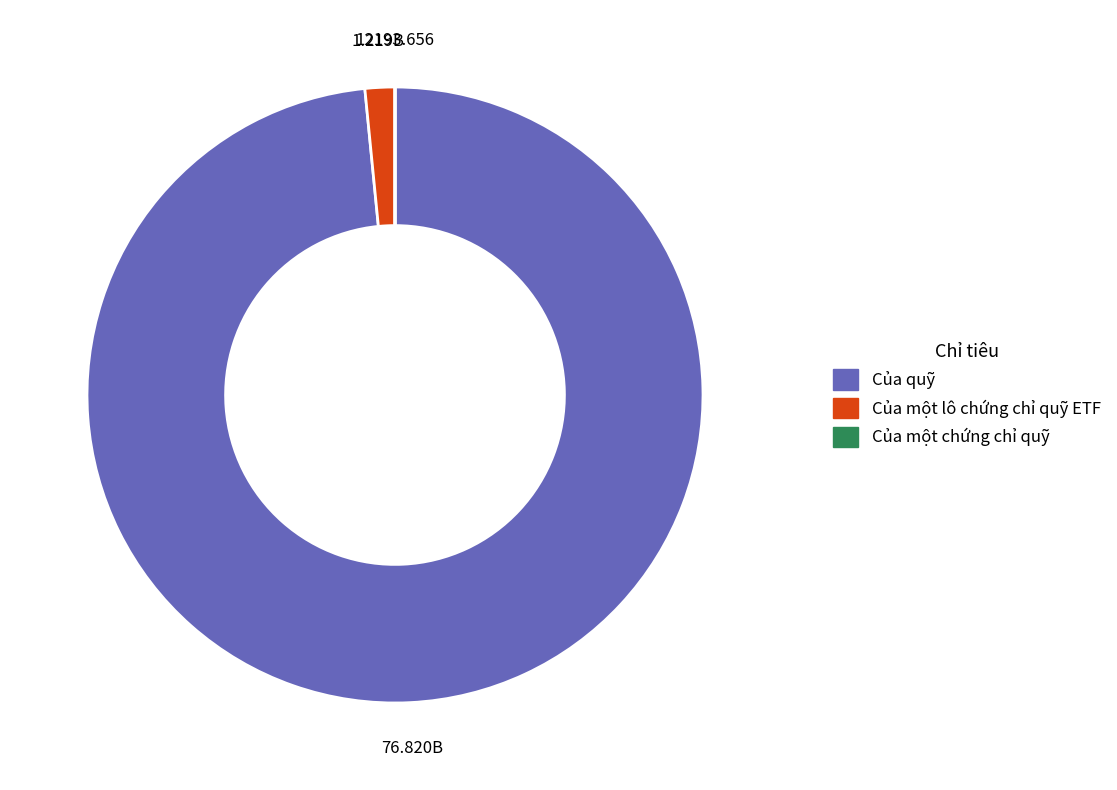

What is the ratio of the value at Của quỹ to the value at Của một lô chứng chỉ quỹ ETF?

63.0